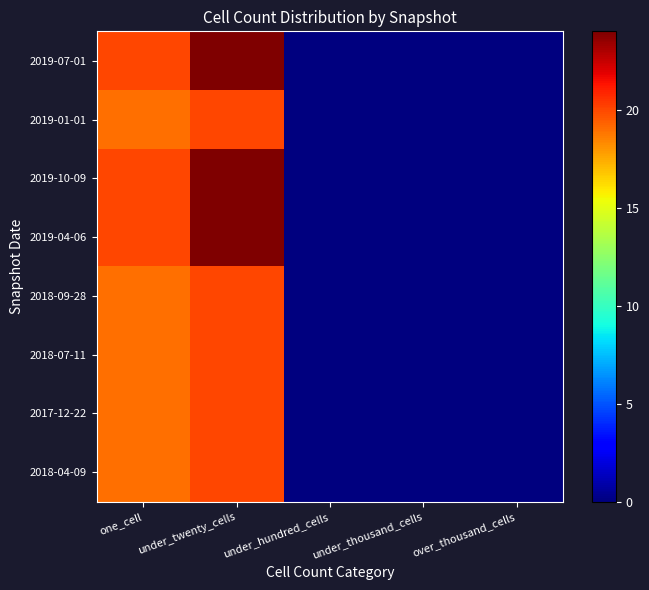

Rank the series by their maximum value, from highest to lowest.

2019-07-01, 2019-10-09, 2019-04-06, 2019-01-01, 2018-09-28, 2018-07-11, 2017-12-22, 2018-04-09